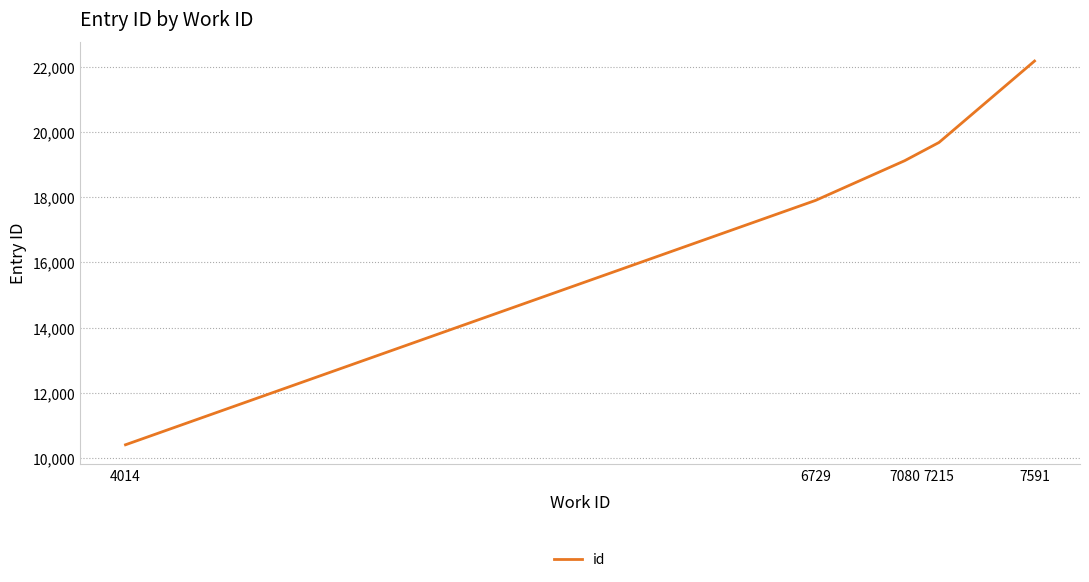

How many lines are shown in the chart?

1